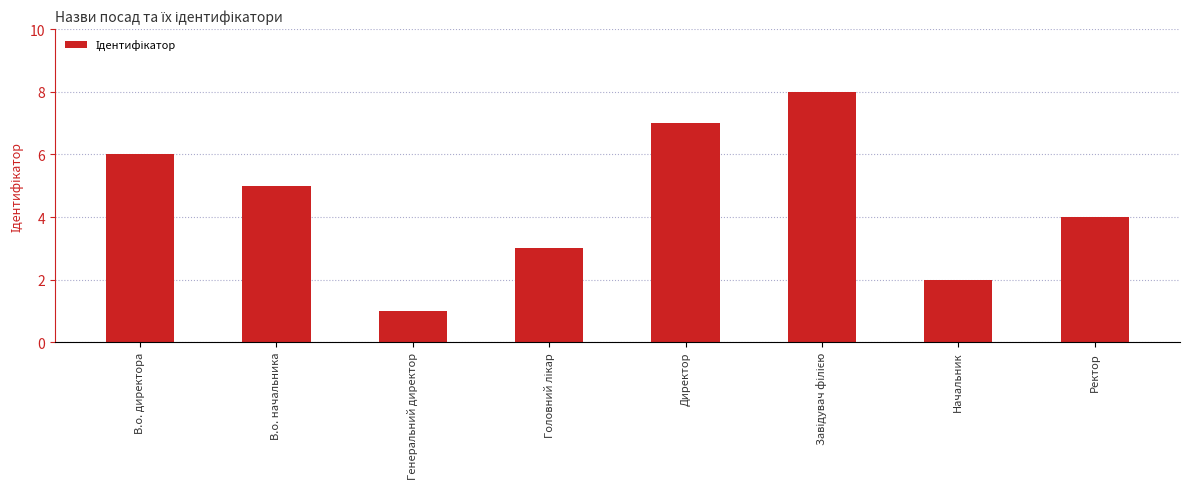

What is the difference between the maximum and minimum values?

7